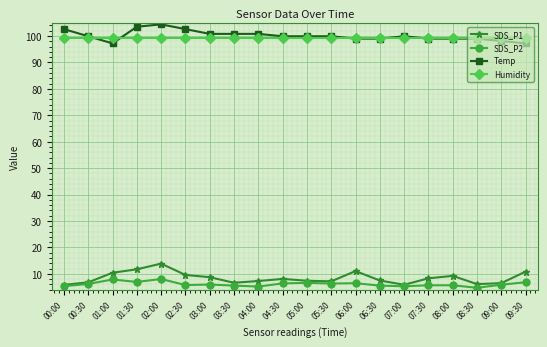

Is it true that Humidity equals 99.4 at 00:30?

True